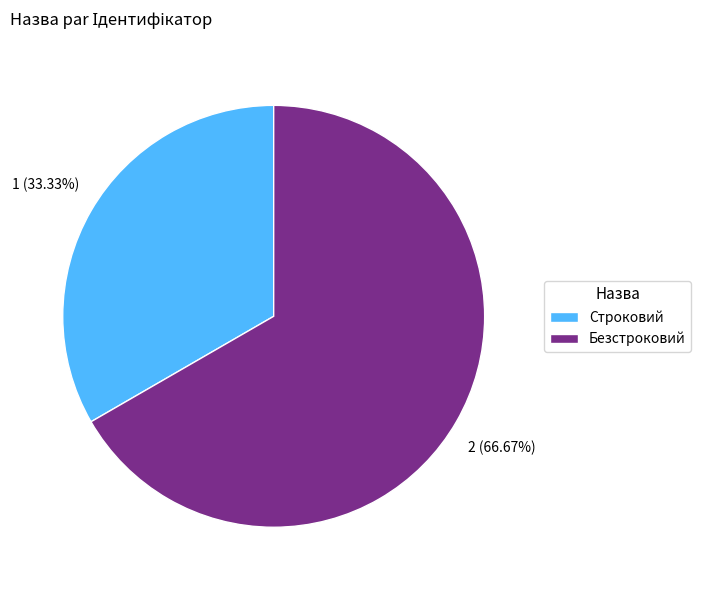

How many slices are in this pie chart?

2